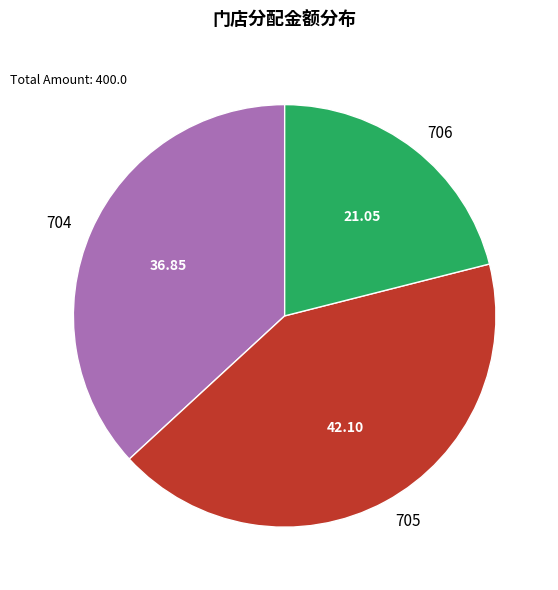

How many slices are in this pie chart?

3